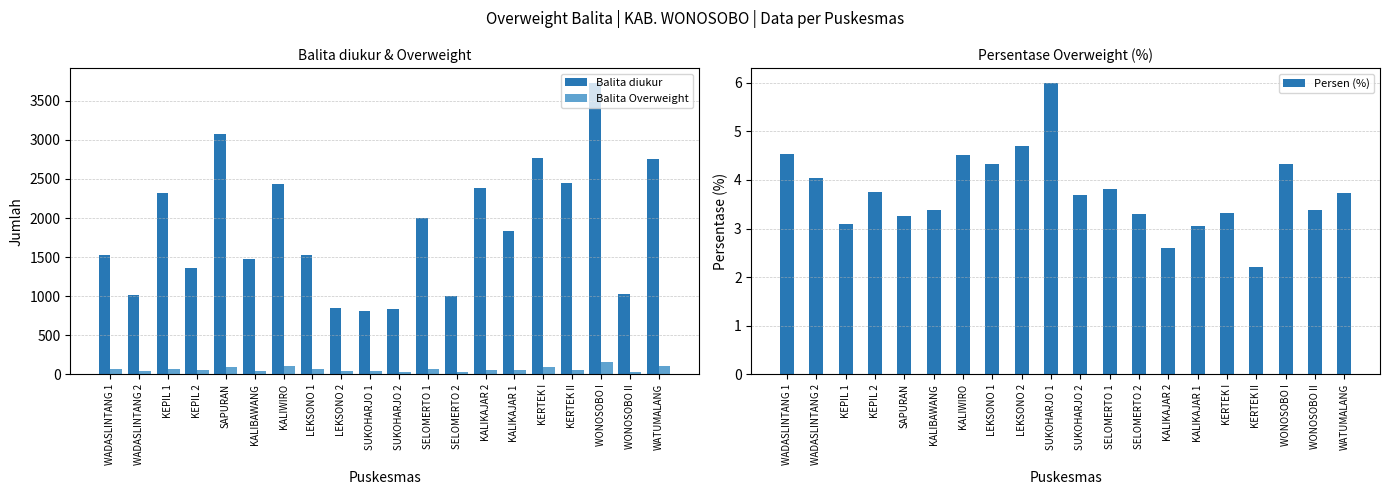

What is the label of the 1st bar from the right?

WATUMALANG